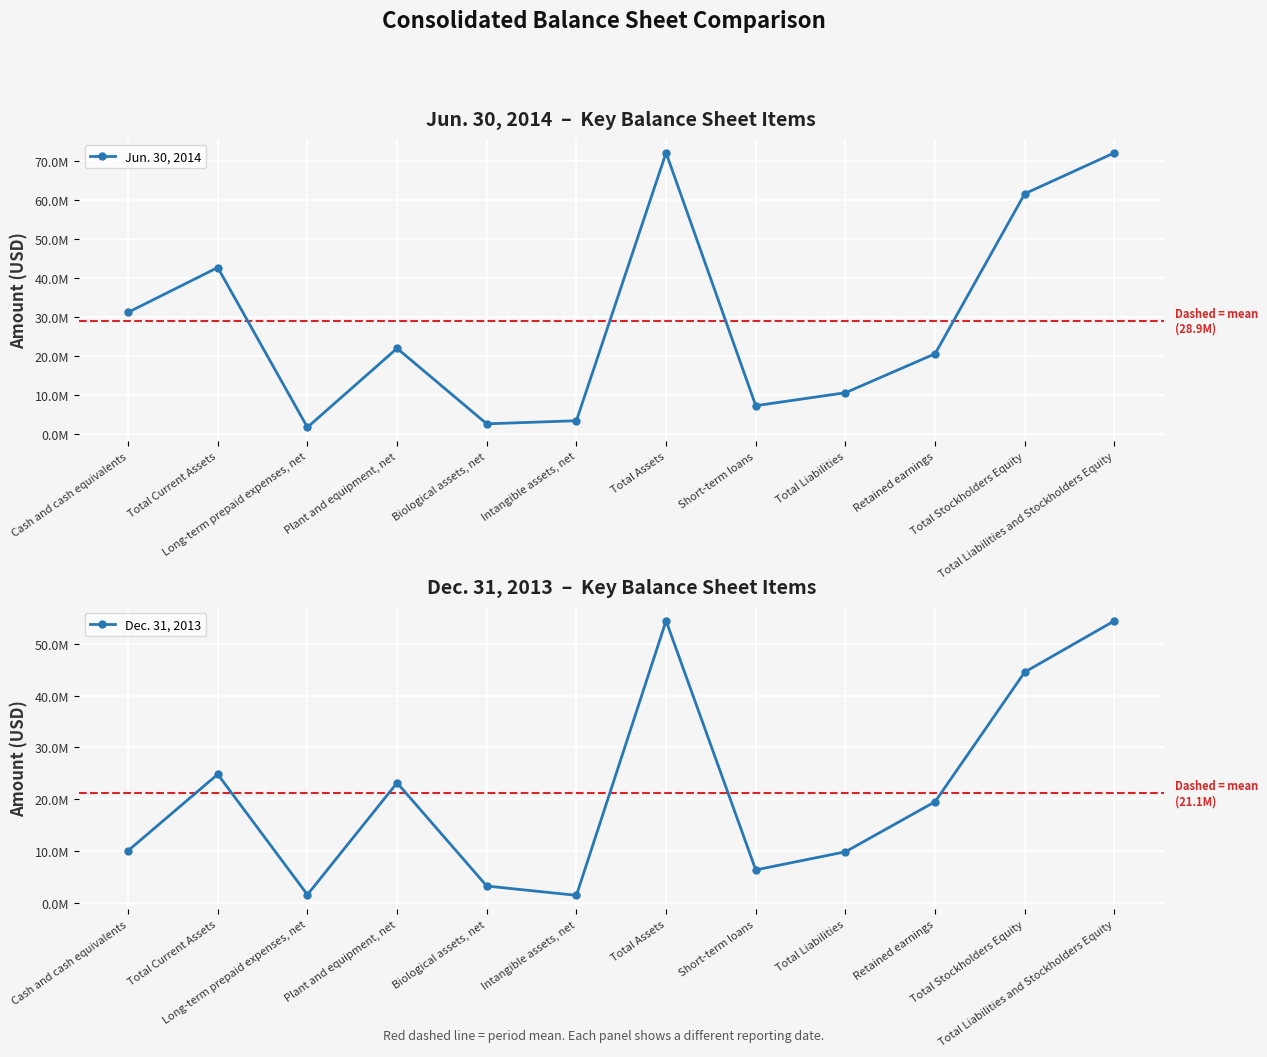

The Dec. 31, 2013 series shows 44546918 at Total Stockholders Equity. True or false?

True